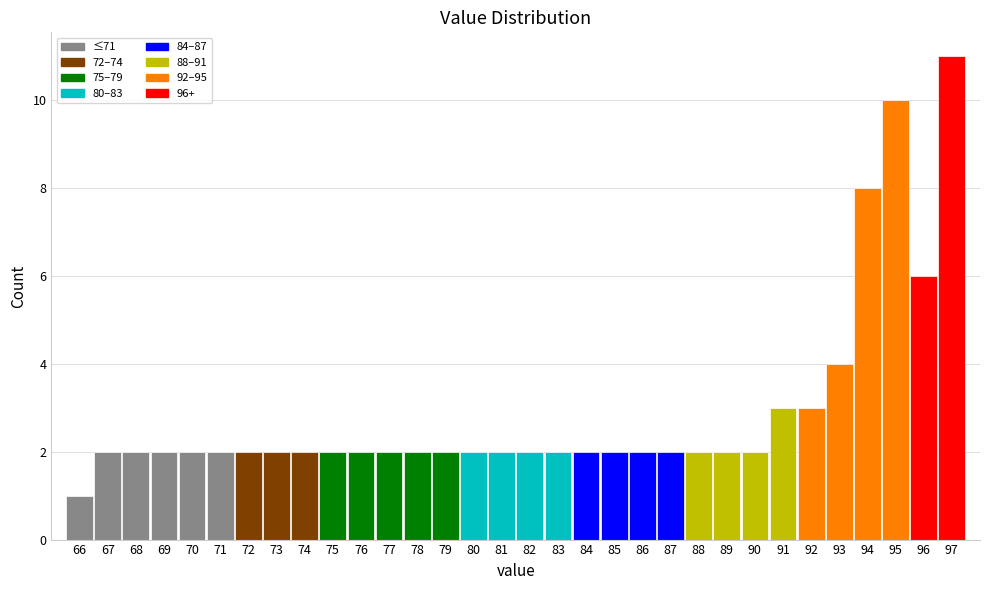

How tall is the bar that spans 86.5 to 87.5 on the x-axis? The values are not printed on the chart, so give them approximately, as read against the axis.

2